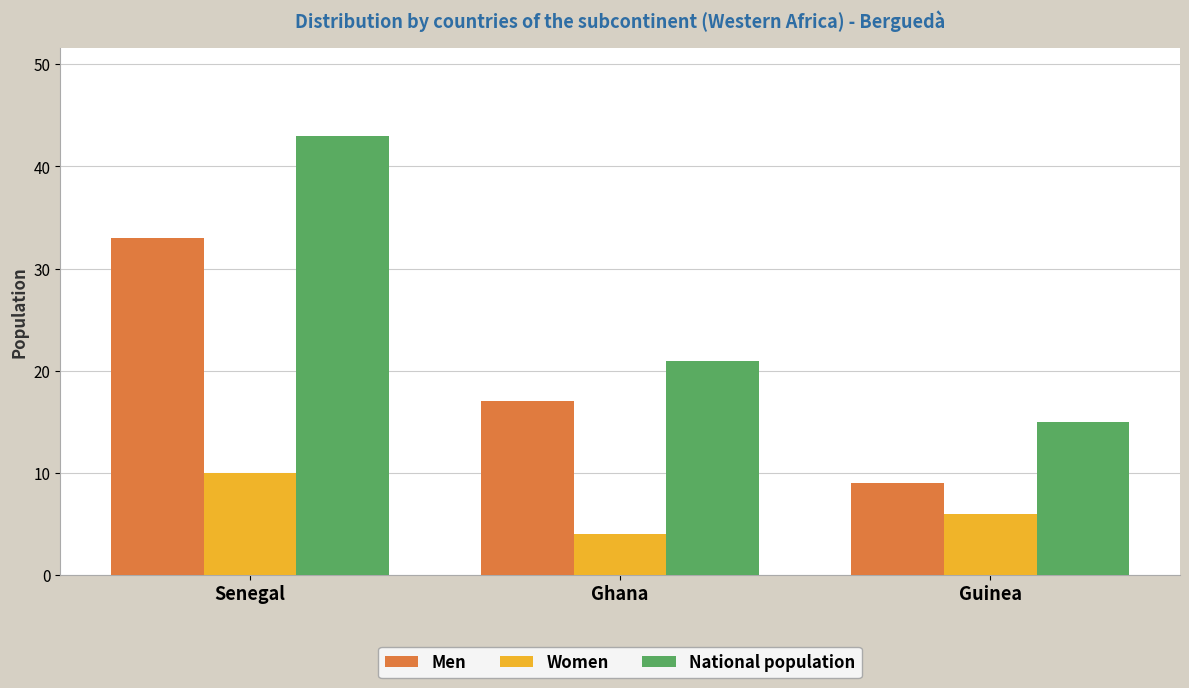

Are the bars horizontal?

No